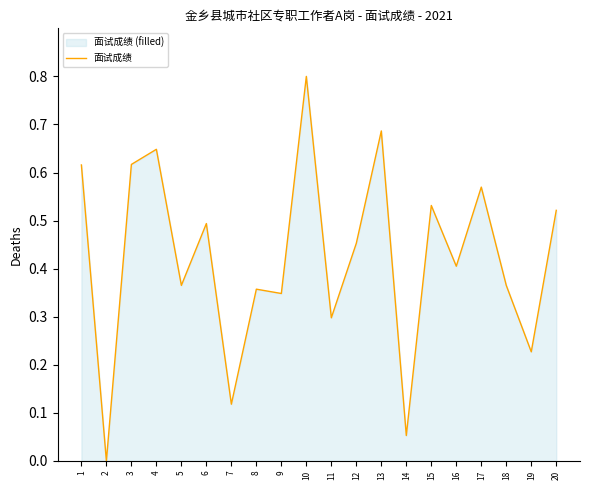

Reading left to right, extract all data points from this chart.

1=0.6	2=0.0	3=0.6	4=0.6	5=0.4	6=0.5	7=0.1	8=0.4	9=0.3	10=0.8	11=0.3	12=0.5	13=0.7	14=0.1	15=0.5	16=0.4	17=0.6	18=0.4	19=0.2	20=0.5